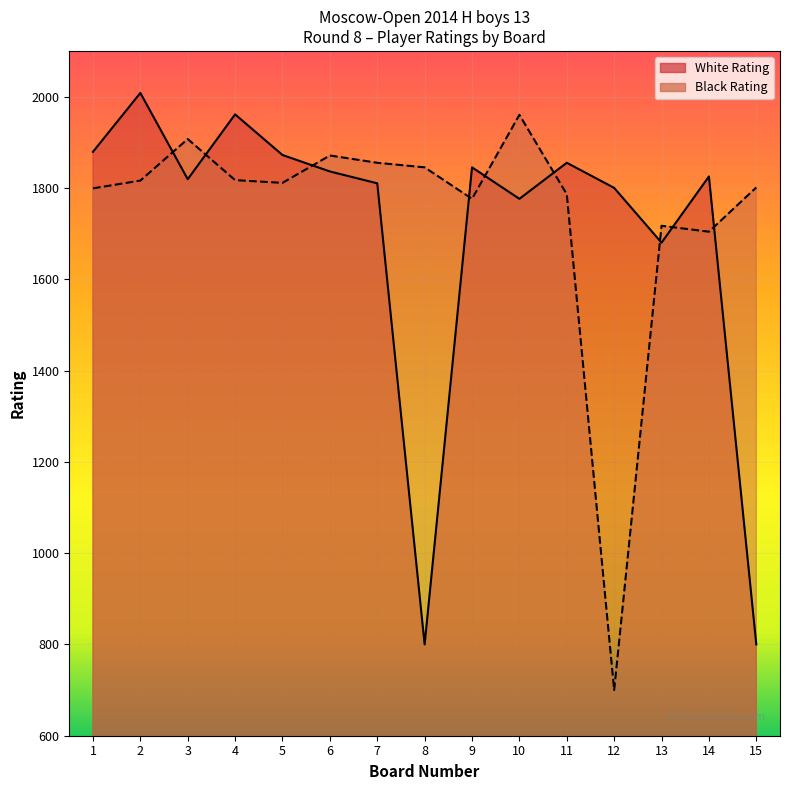

At which category is the sum across all series the highest?

2